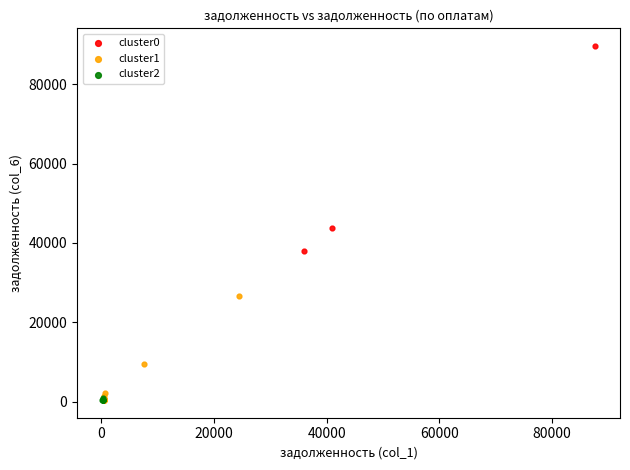

Which series has the widest spread of Y values?

cluster0